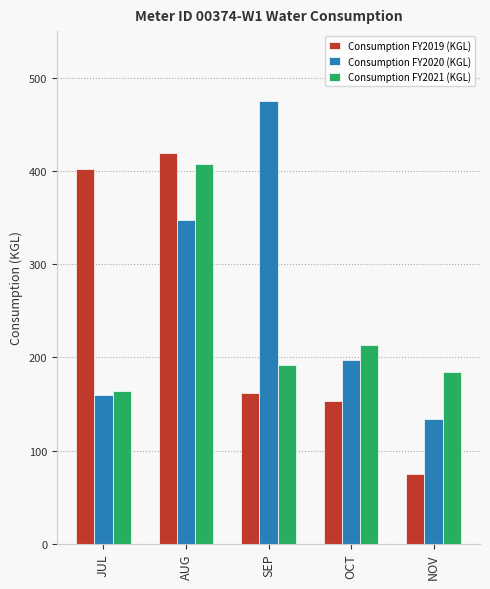

How many values in the Consumption FY2019 (KGL) series are below 162?

2